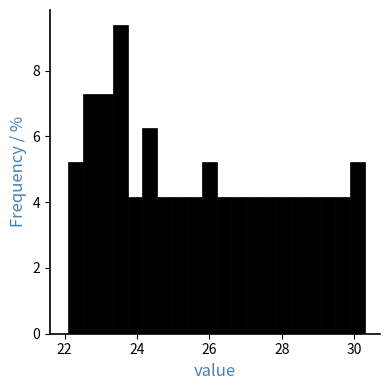

Read against the x-axis, roughly where is the centre of the tallest bar?

23.6